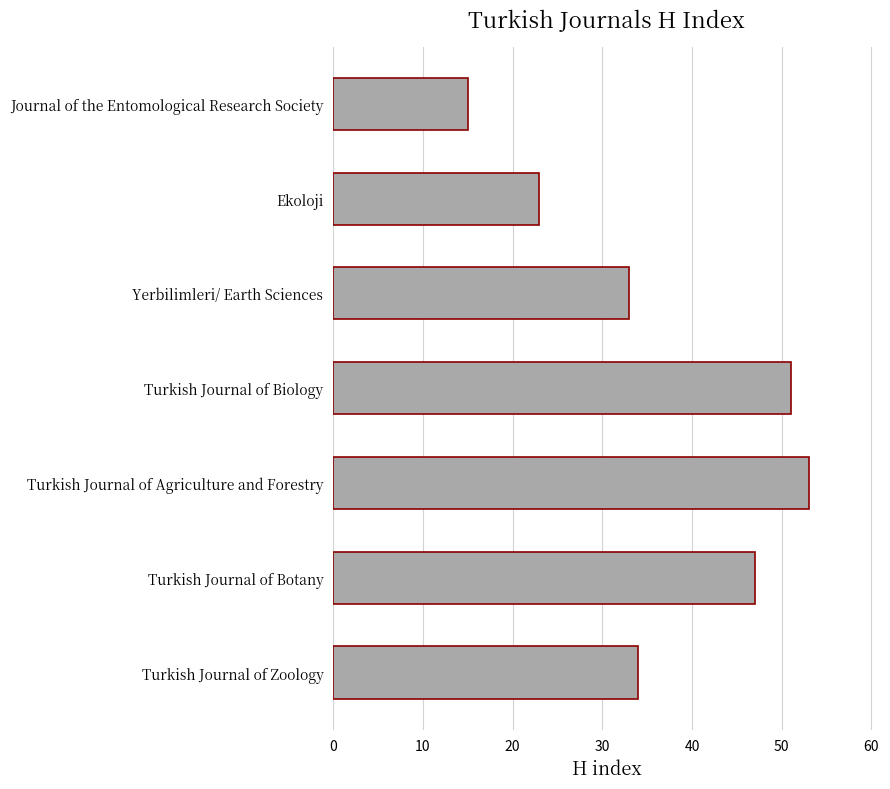

What is the approximate value at Turkish Journal of Agriculture and Forestry, to the nearest 10?

50